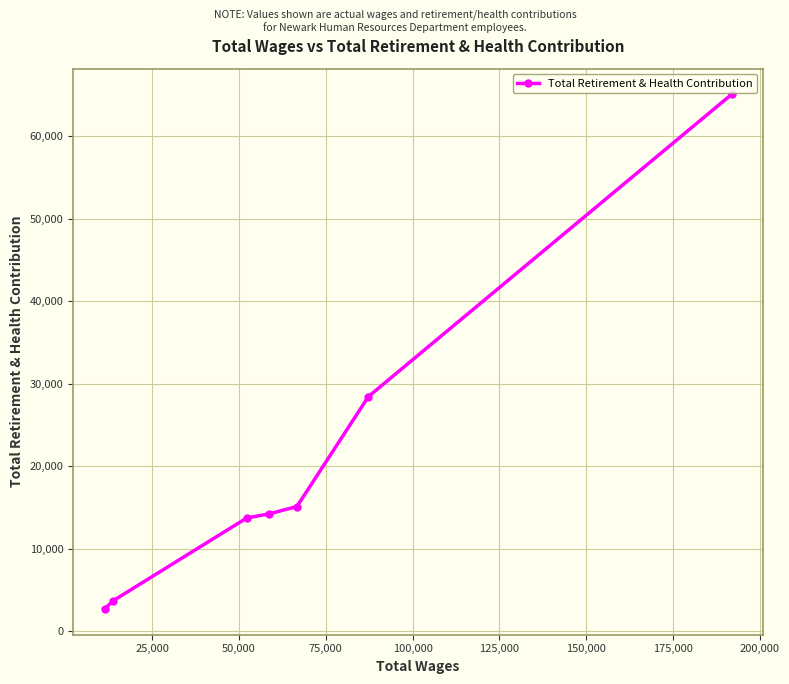

What is the value of the 1st point from the left?

2678